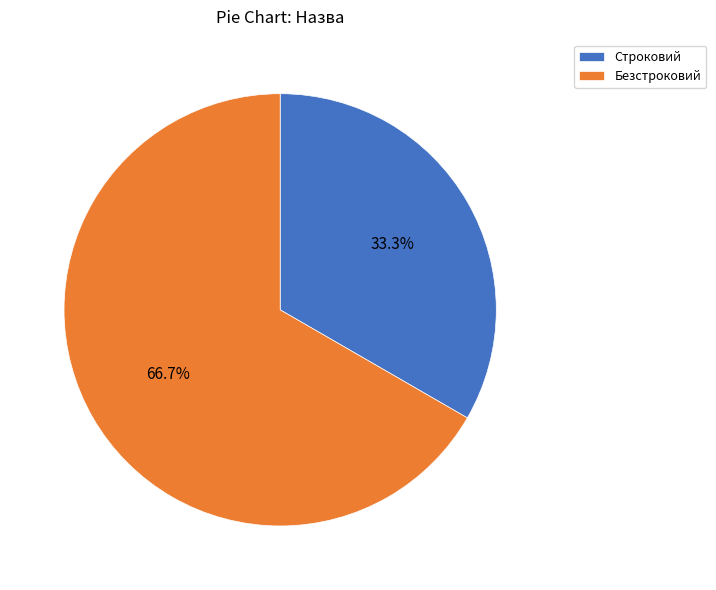

Rank the categories by value from highest to lowest.

Безстроковий, Строковий